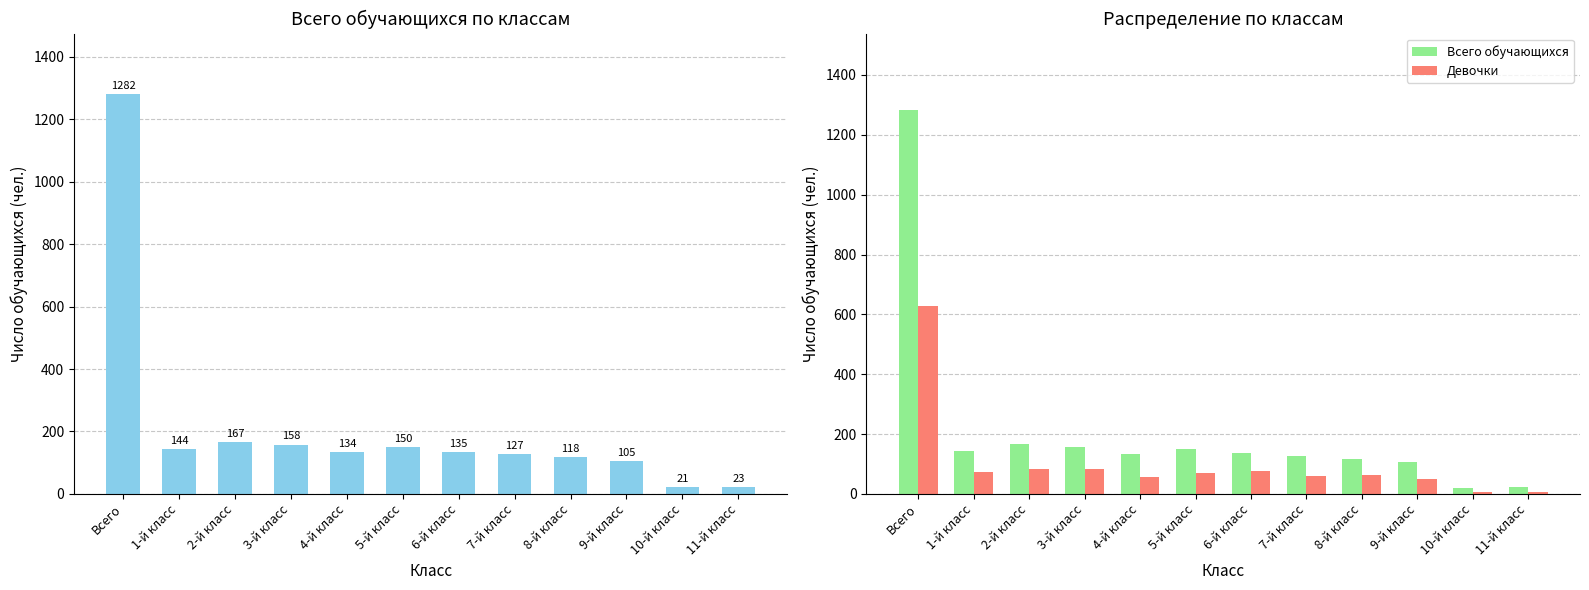

True or false: Девочки has a value of 3 at 11-й класс.

False